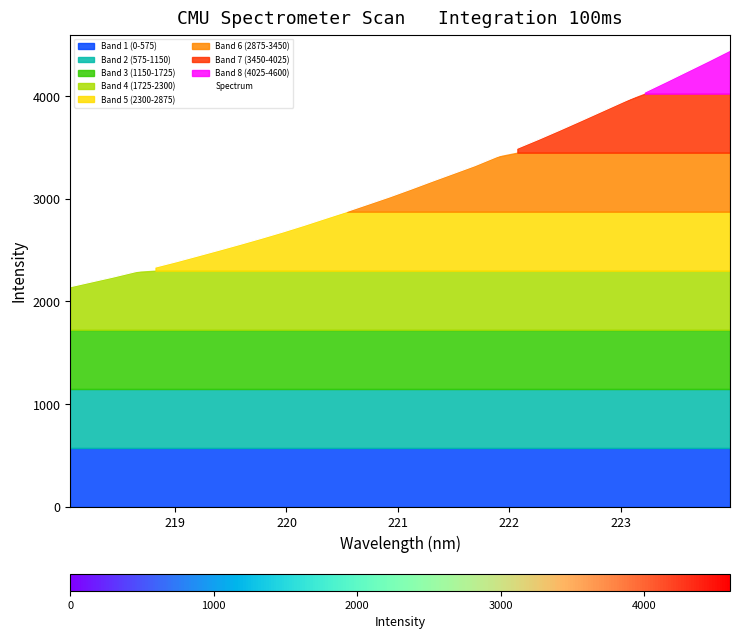

Reading left to right, list all the values displayed in this chart.

2143.6	2190.3	2237.1	2287.2	2335.4	2388.1	2444.0	2500.4	2557.8	2617.0	2678.1	2742.8	2810.5	2877.8	2948.1	3018.8	3094.0	3171.4	3247.0	3322.9	3408.3	3493.4	3579.5	3669.3	3761.3	3854.4	3947.7	4041.4	4140.5	4241.9	4343.2	4447.4